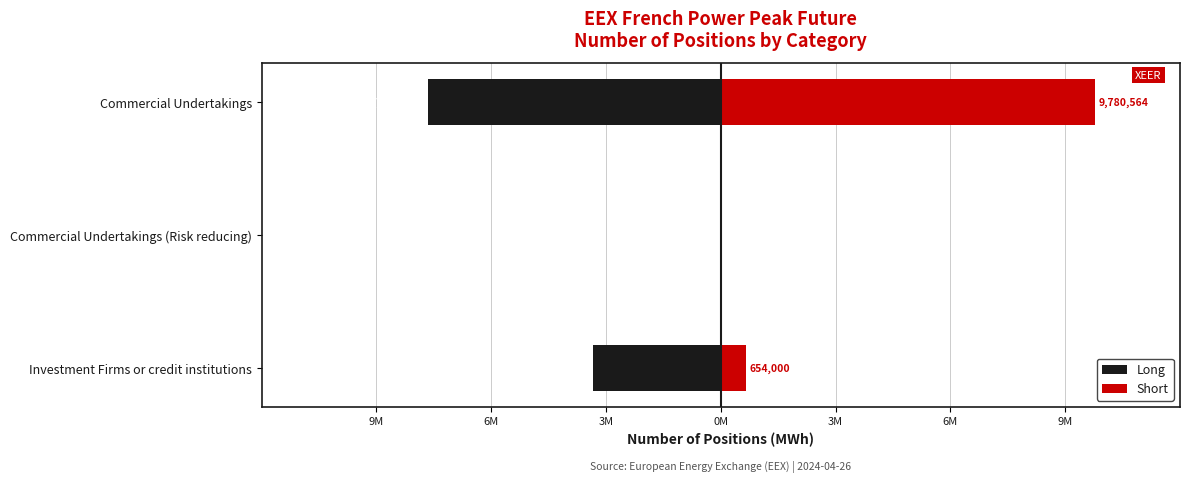

At how many categories does at least one series exceed 4222684?

1